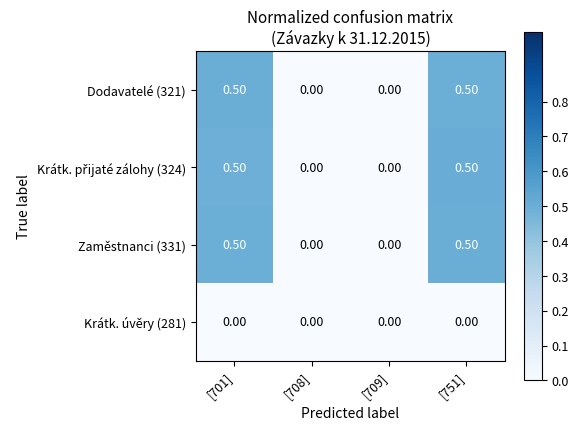

What is the total value across all series at [751]?

1.5